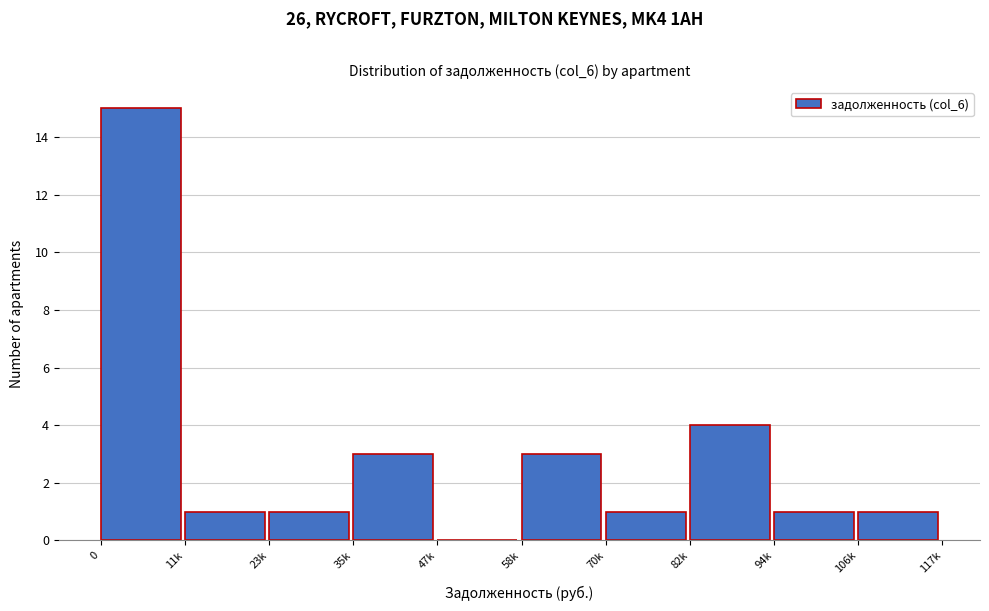

Reading left to right, what are all the values shown in this chart?

0=15	11k=1	23k=1	35k=3	47k=0	58k=3	70k=1	82k=4	94k=1	106k=1